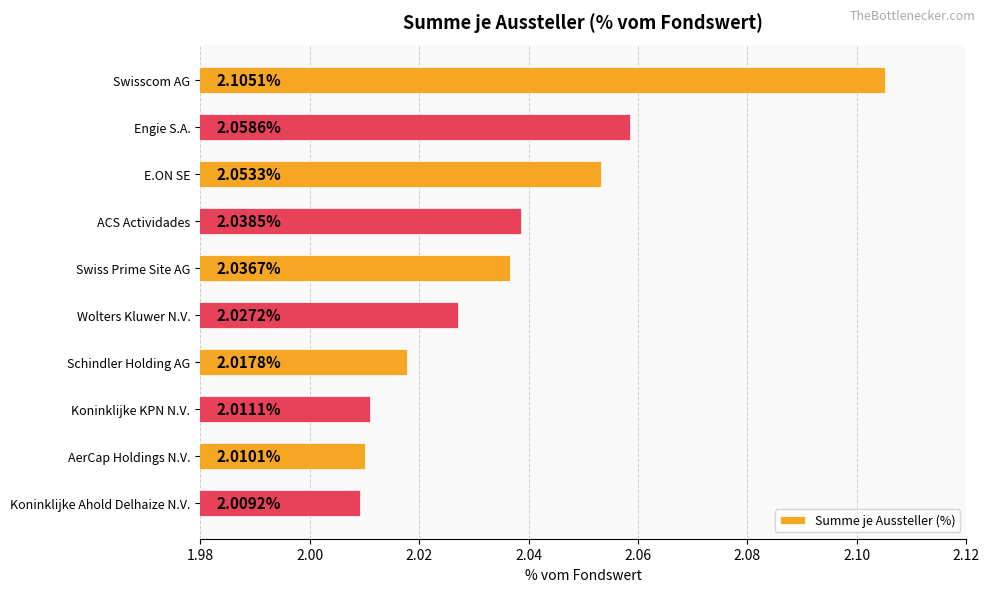

Which category has the highest value across all series?

Swisscom AG